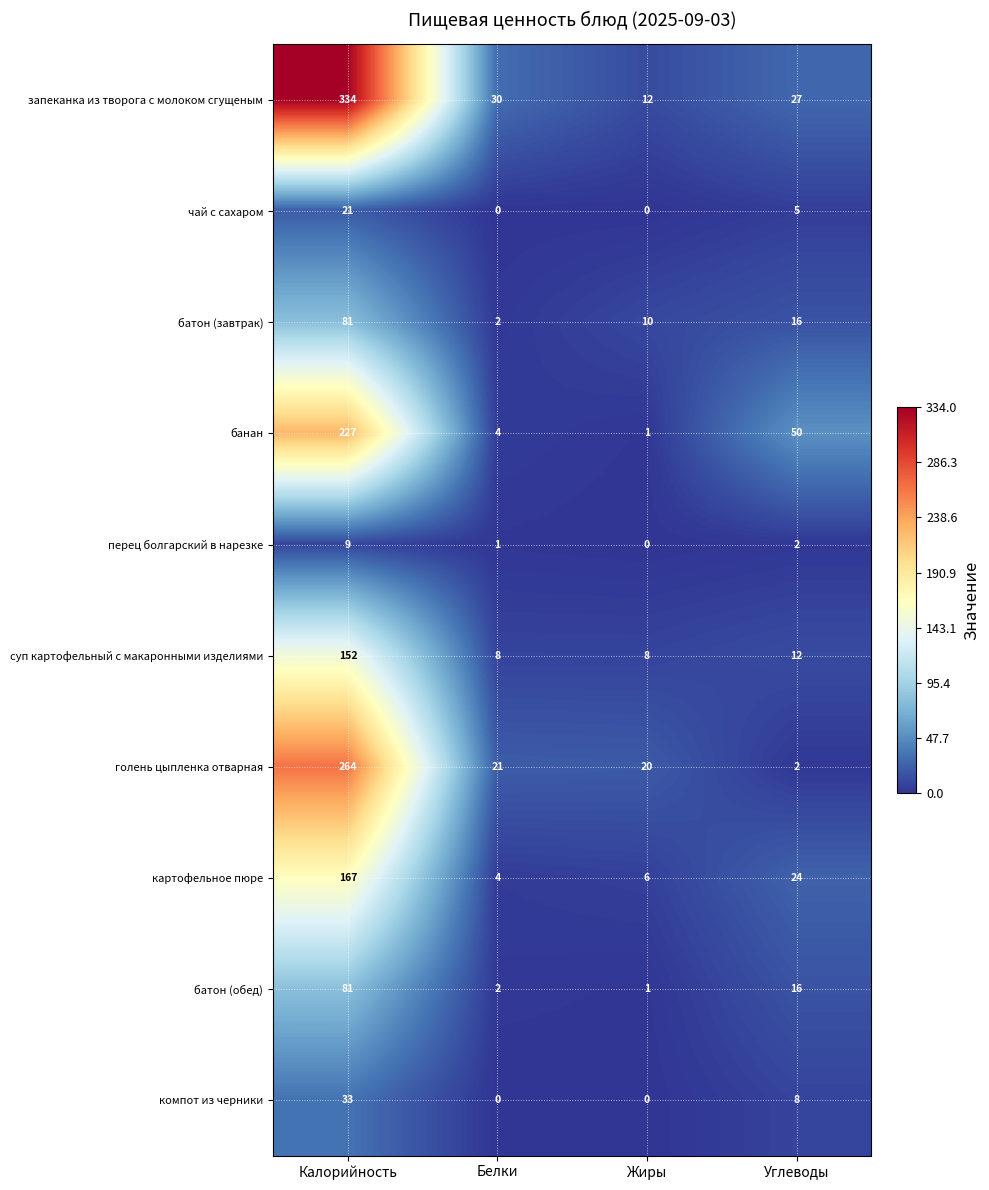

Which series changed the most between Белки and Углеводы?

банан